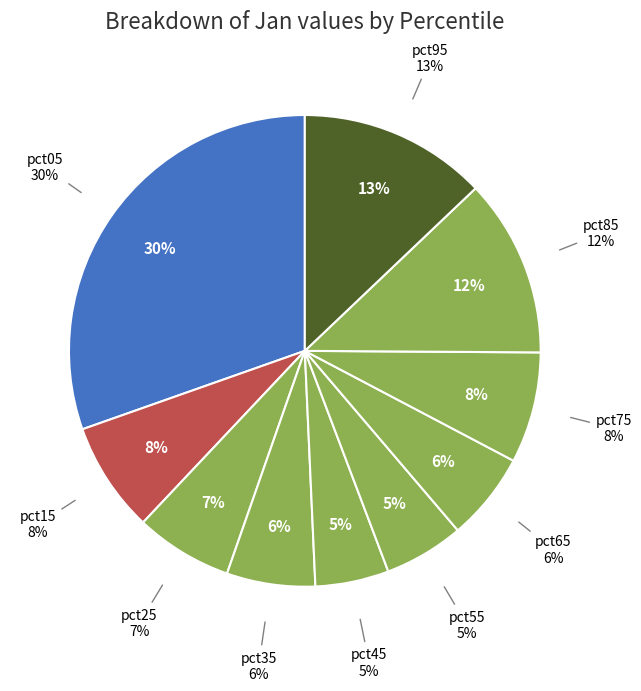

Count the number of slices in the pie.

10